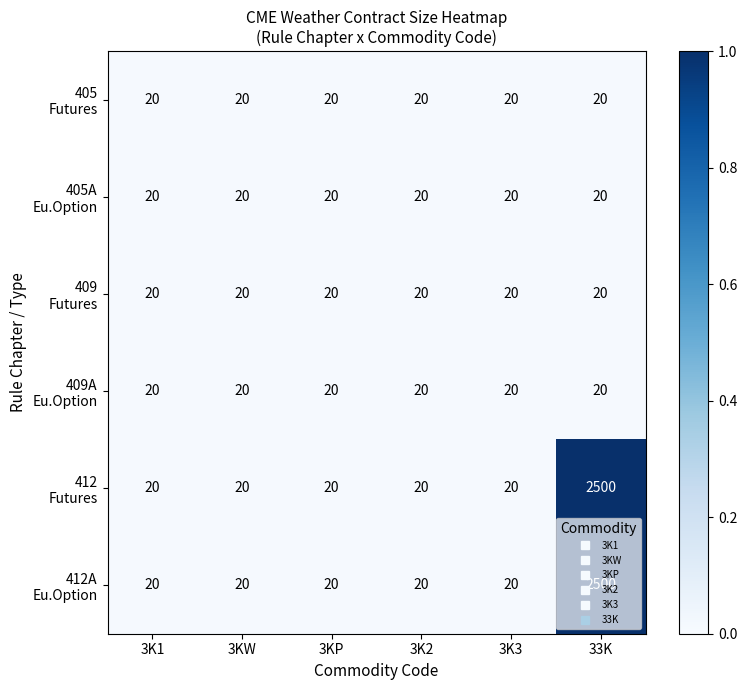

Which category has the highest value across all series?

33K